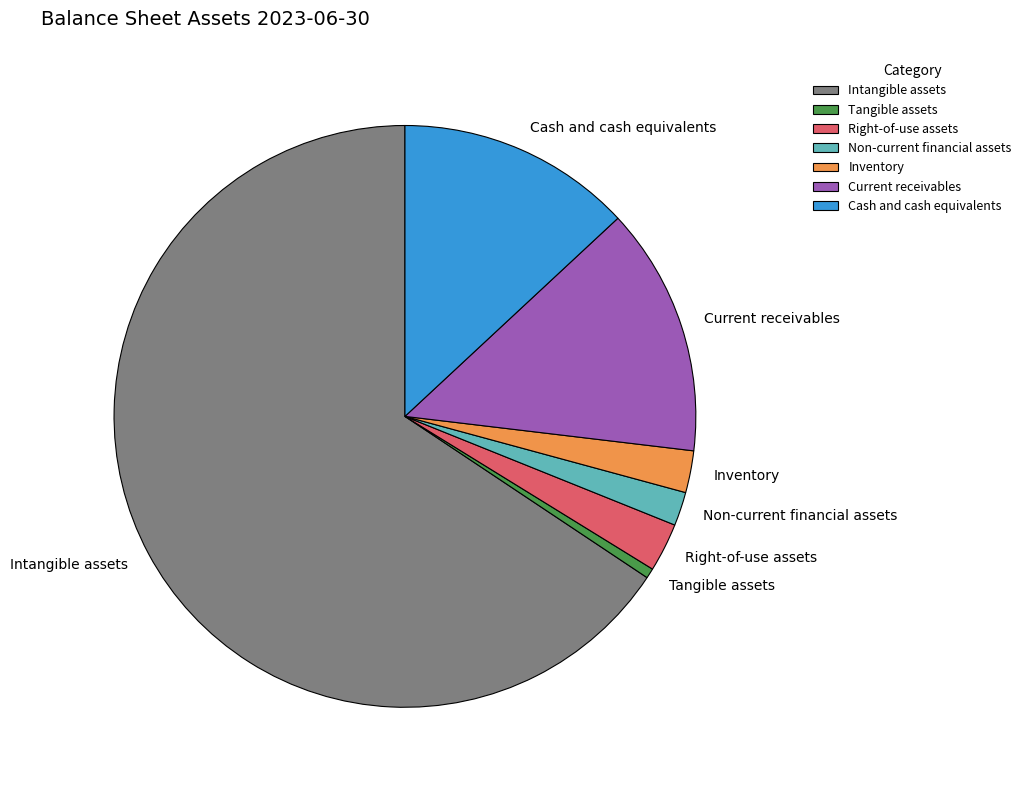

What is the smallest slice in the pie chart?

Tangible assets